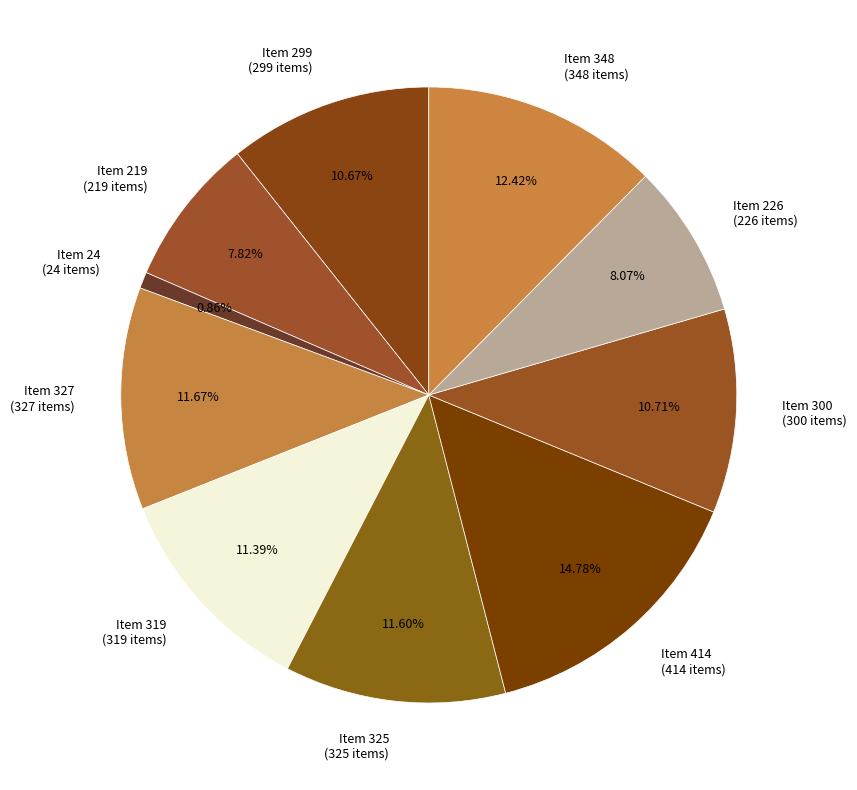

Is there a majority slice in this chart?

No